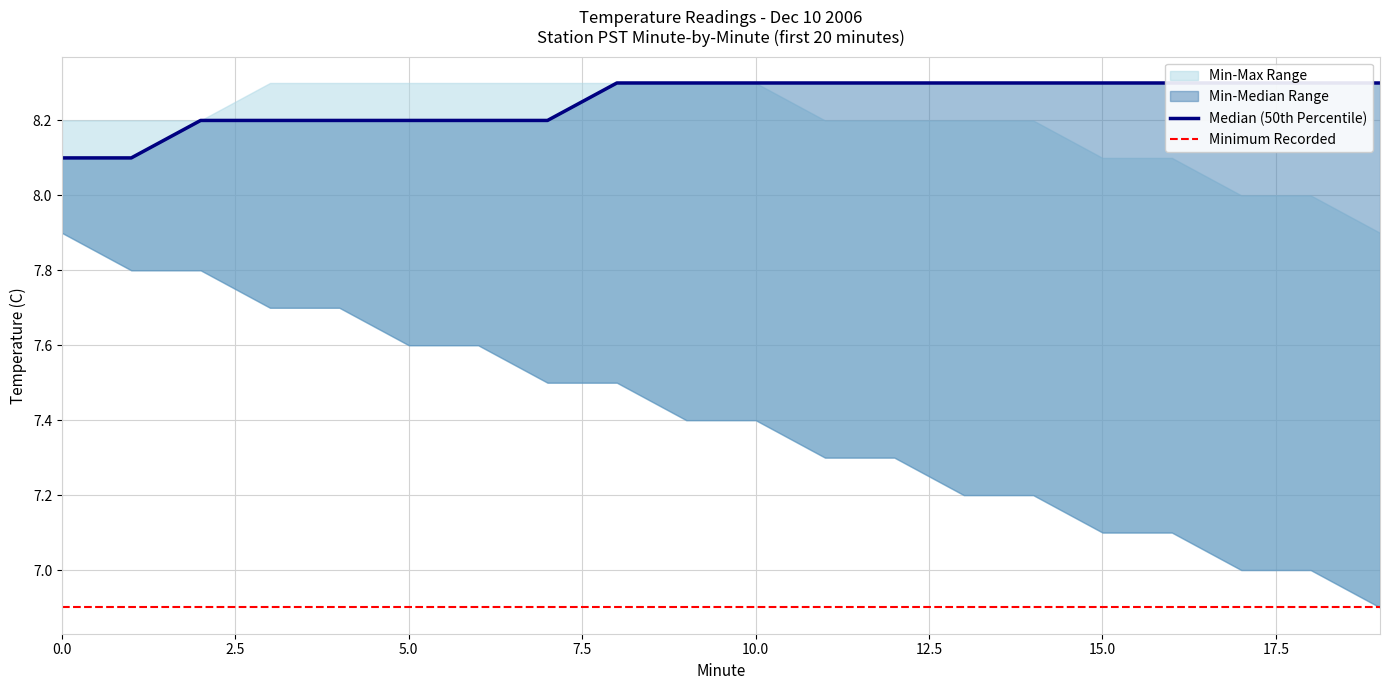

Reading left to right, list all the values displayed in this chart.

p10: 7.9	7.8	7.8	7.7	7.7	7.6	7.6	7.5	7.5	7.4	7.4	7.3	7.3	7.2	7.2	7.1	7.1	7.0	7.0	6.9
p50: 8.1	8.1	8.2	8.2	8.2	8.2	8.2	8.2	8.3	8.3	8.3	8.3	8.3	8.3	8.3	8.3	8.3	8.3	8.3	8.3
p90: 8.2	8.2	8.2	8.3	8.3	8.3	8.3	8.3	8.3	8.3	8.3	8.2	8.2	8.2	8.2	8.1	8.1	8.0	8.0	7.9